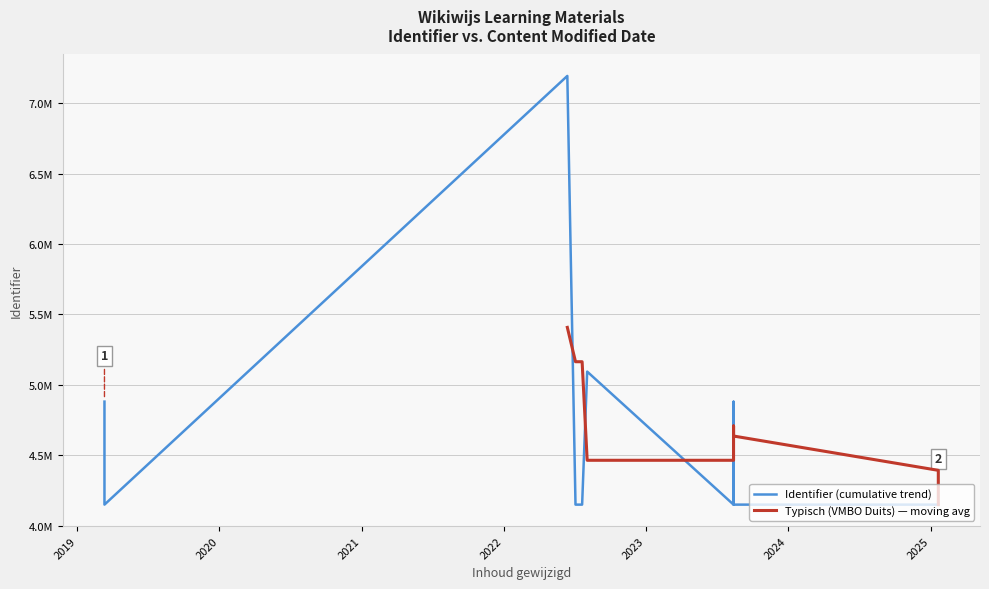

Which has a higher value, 2019-03-12 or 2025-01-21?

2019-03-12